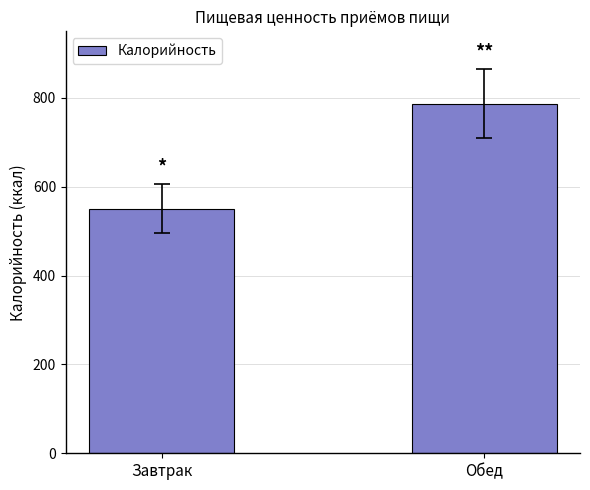

Where is the data nearest to the value 669?

Завтрак